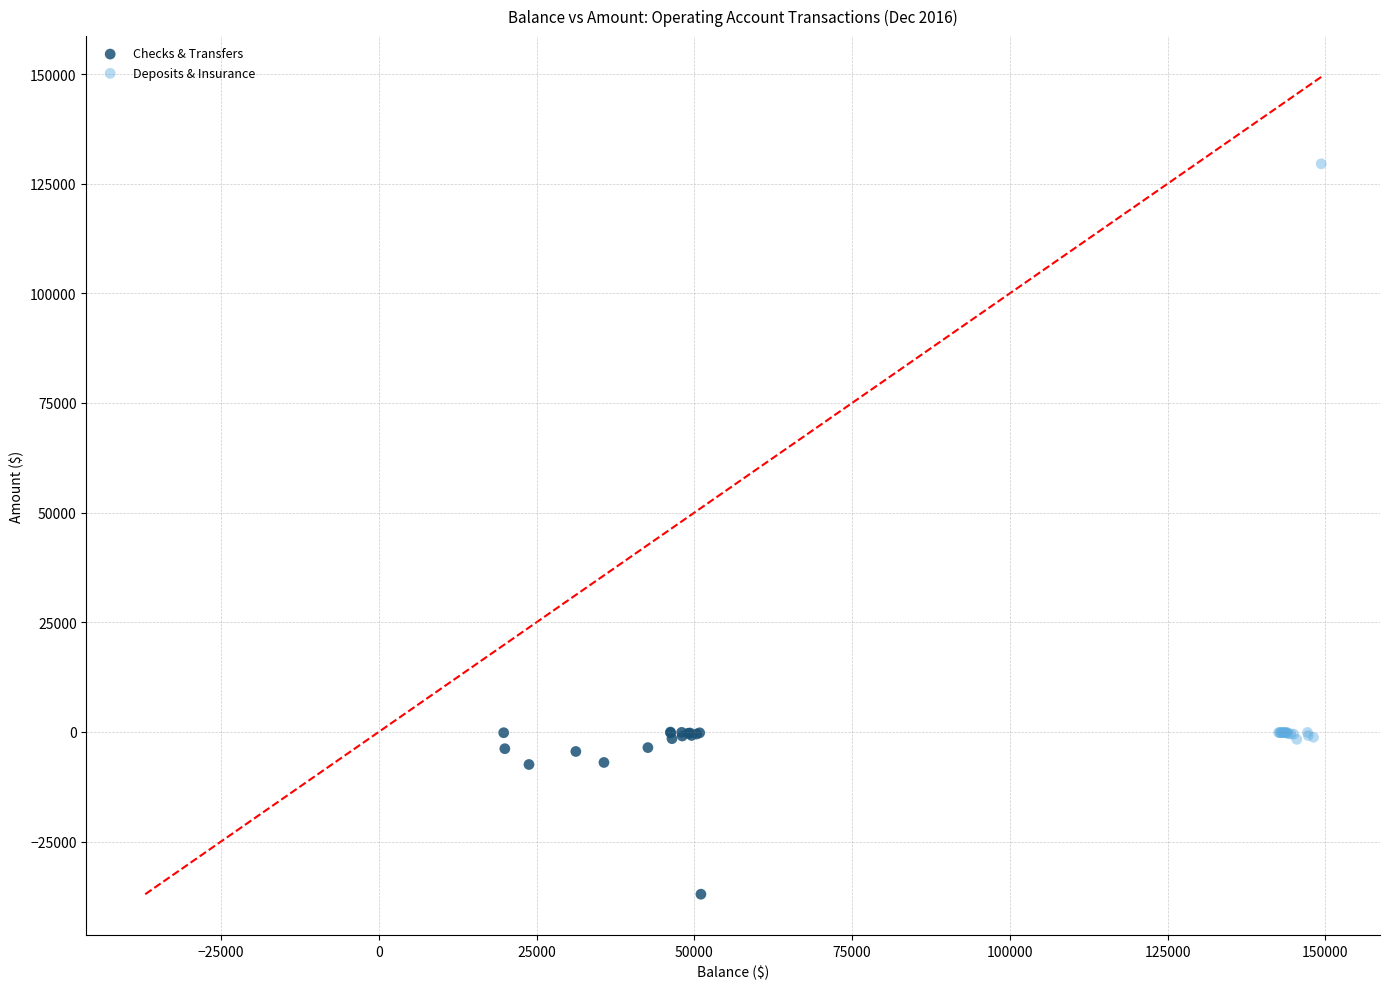

Which series contains the lowest Y value?

Checks & Transfers